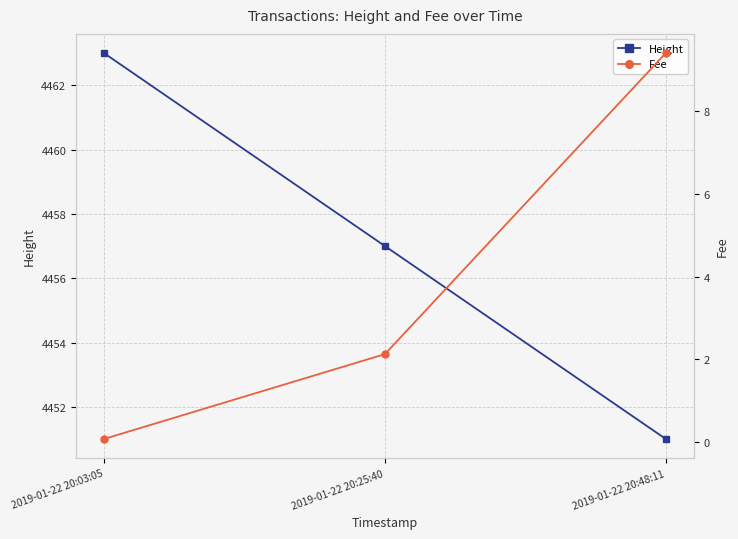

What is the total value across all series at 2019-01-22 20:25:40?

4459.1